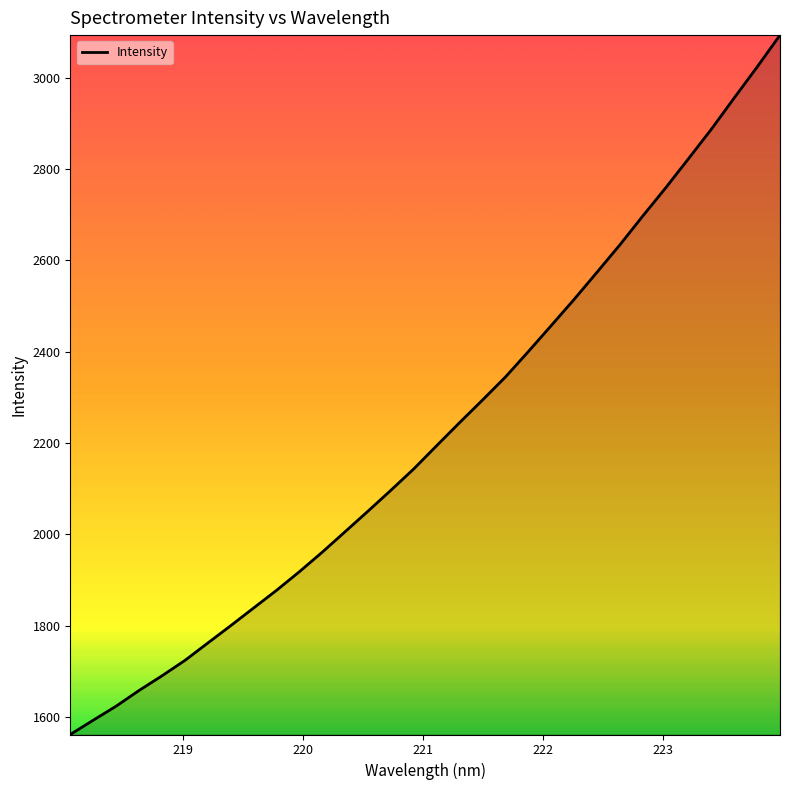

What is the difference between the maximum and minimum values?

1532.3